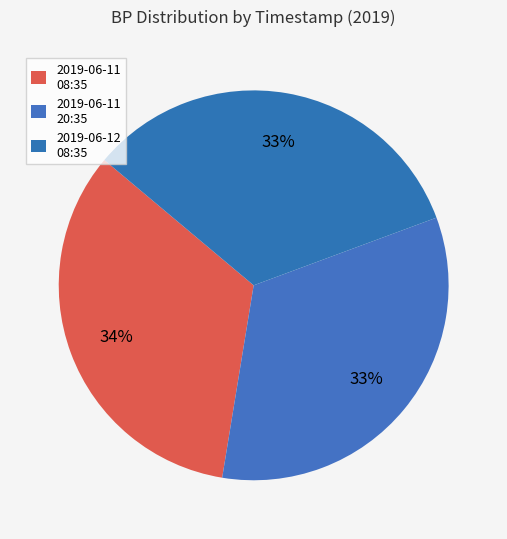

Count the number of slices in the pie.

3